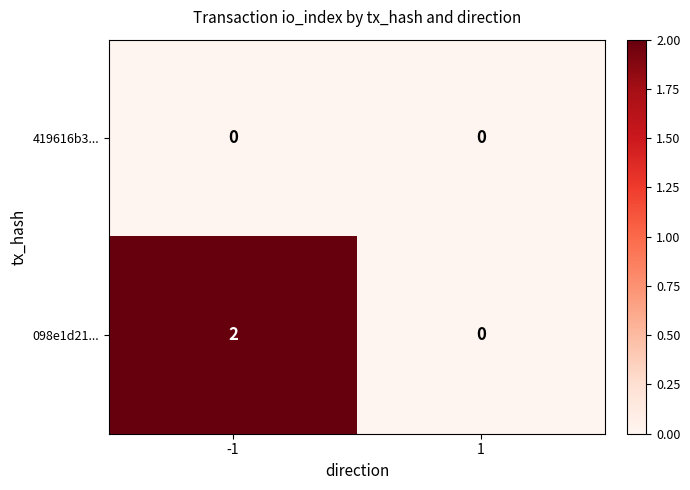

Which series has the largest range (max minus min)?

098e1d21...